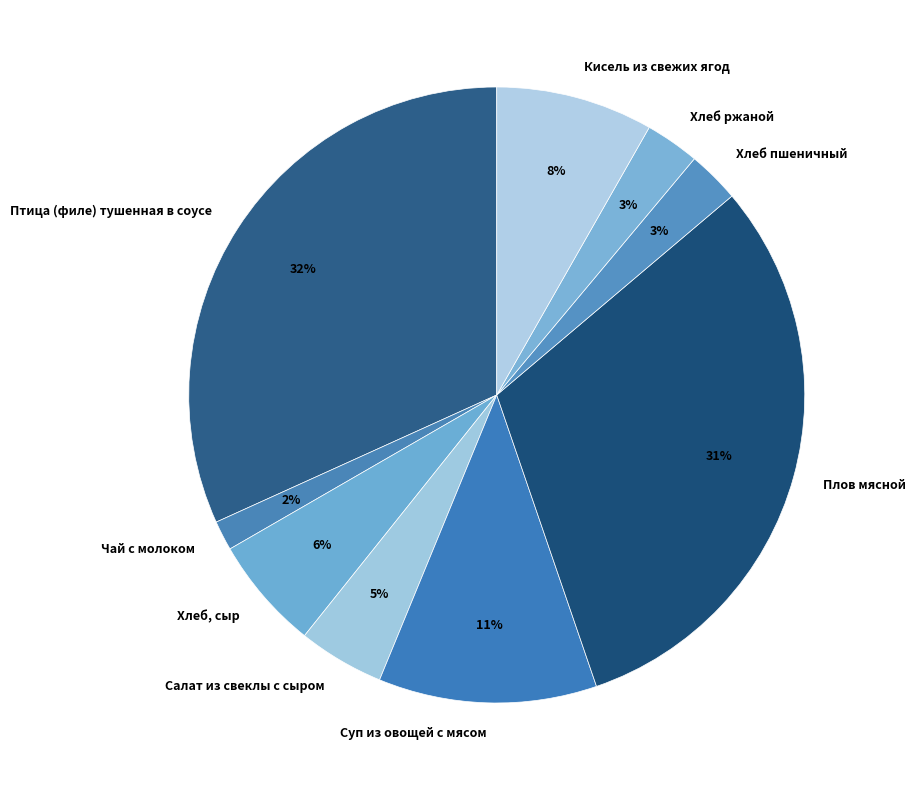

Between Суп из овощей с мясом and Кисель из свежих ягод, which is larger?

Суп из овощей с мясом